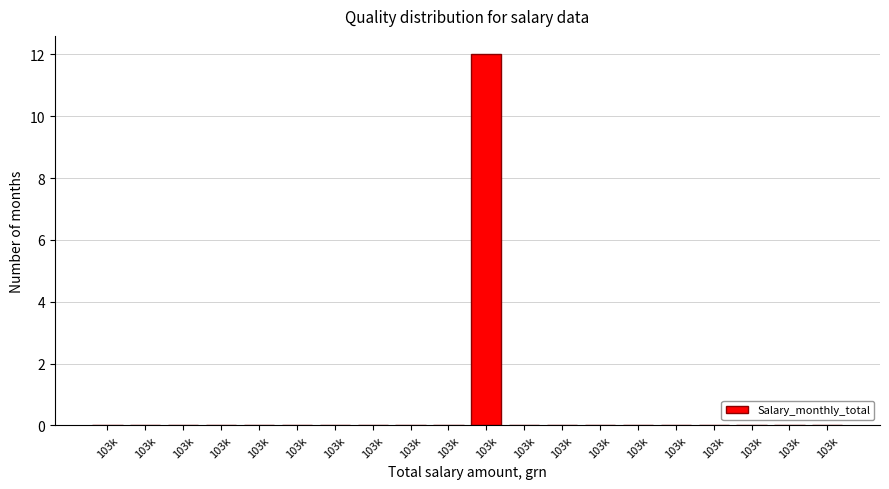

Are the bars horizontal?

No